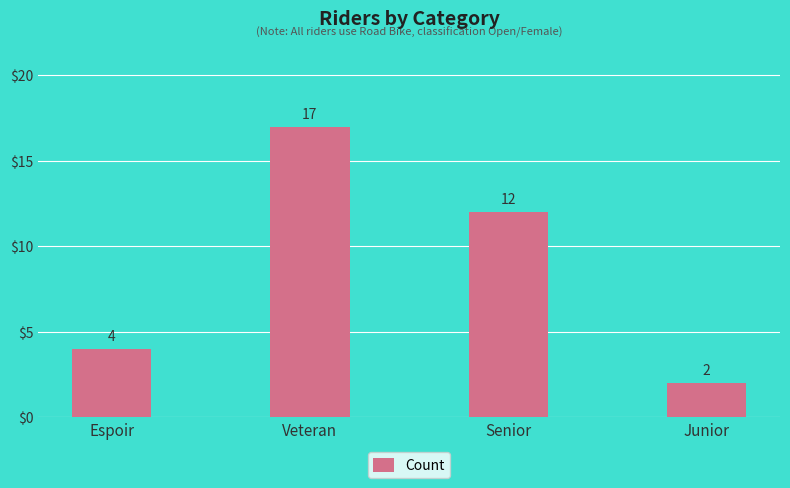

Rank the categories by value from highest to lowest.

Veteran, Senior, Espoir, Junior